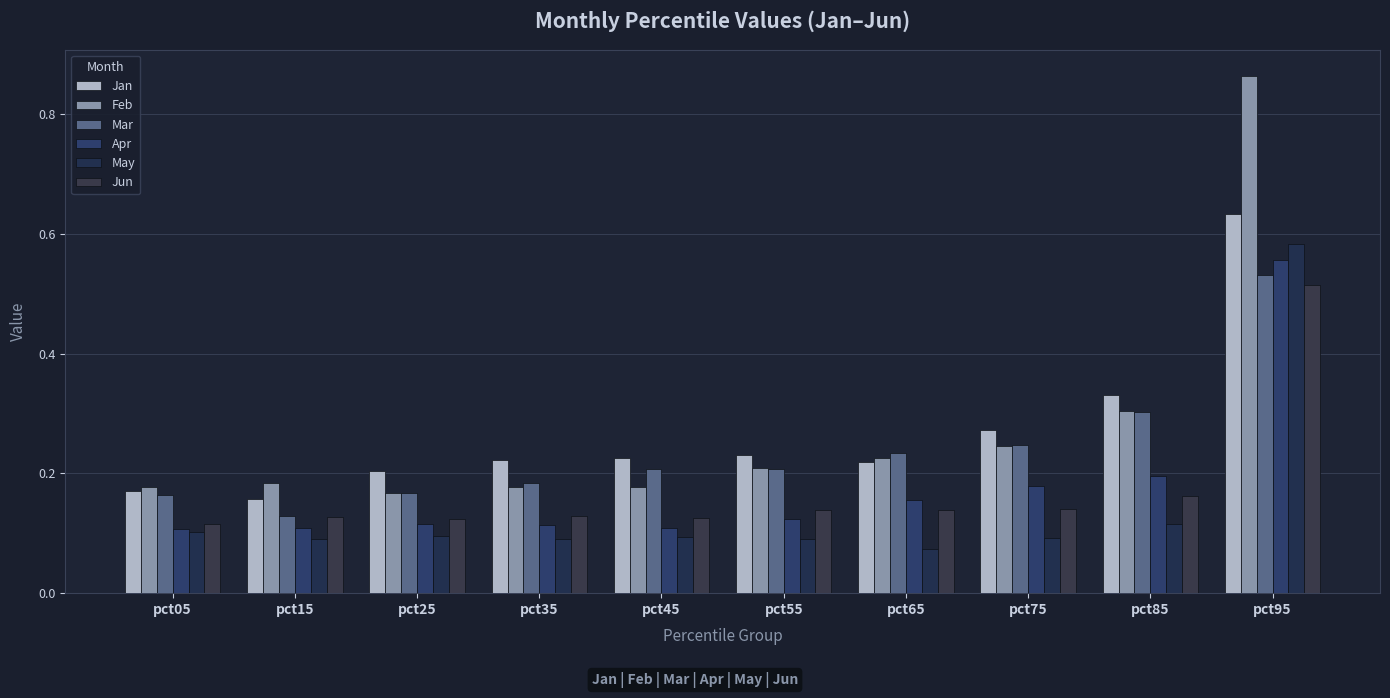

What is the value of the Apr bar at the 6th from the left?

0.1